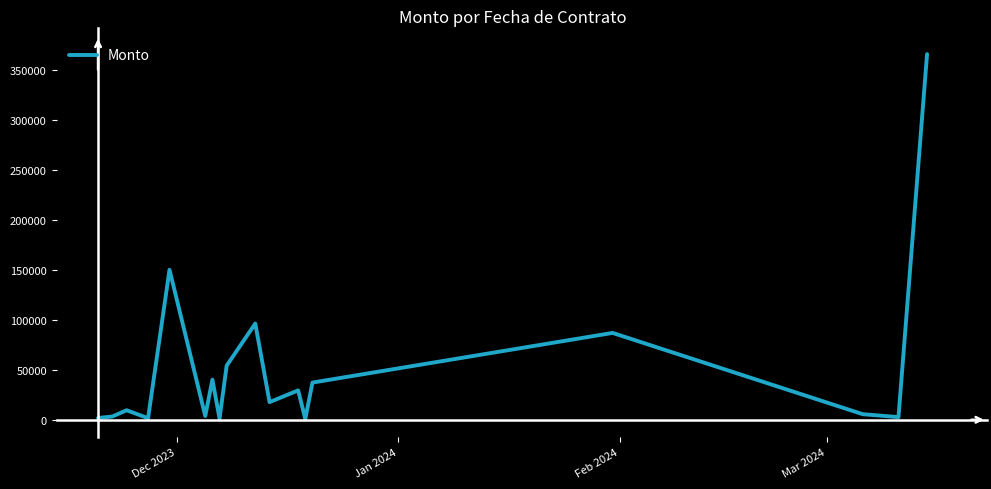

What is the difference between the maximum and minimum values?

365565.3